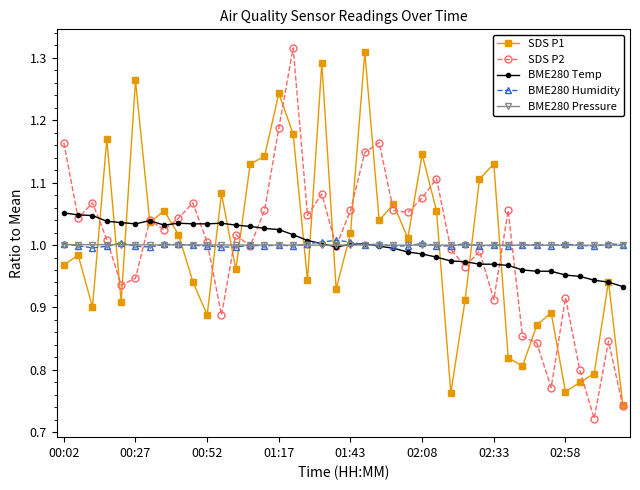

True or false: BME280 Pressure has more than 1 interior local peaks.

True